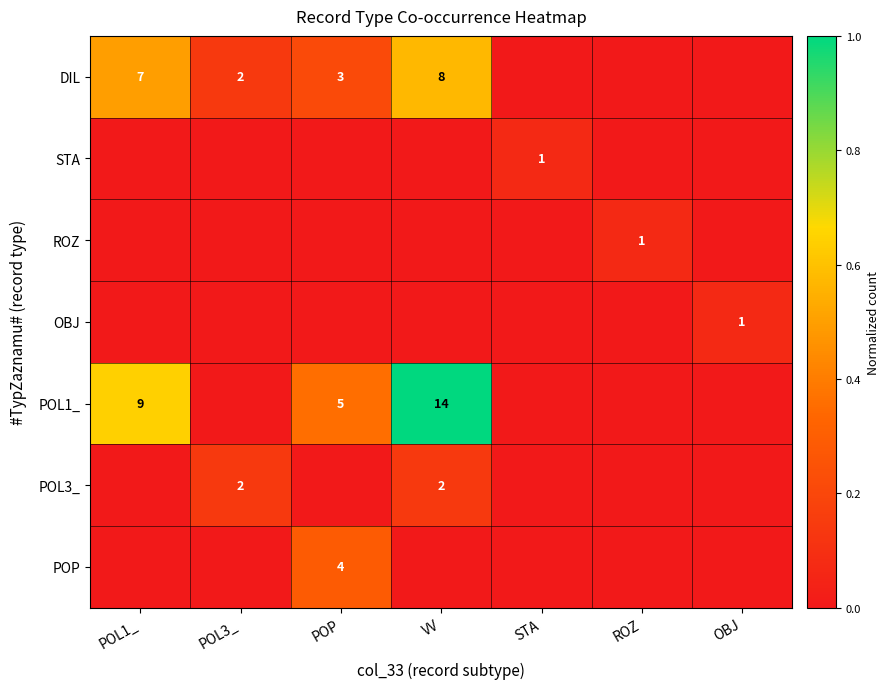

Is it true that POL3_ equals 2 at POL3_?

True